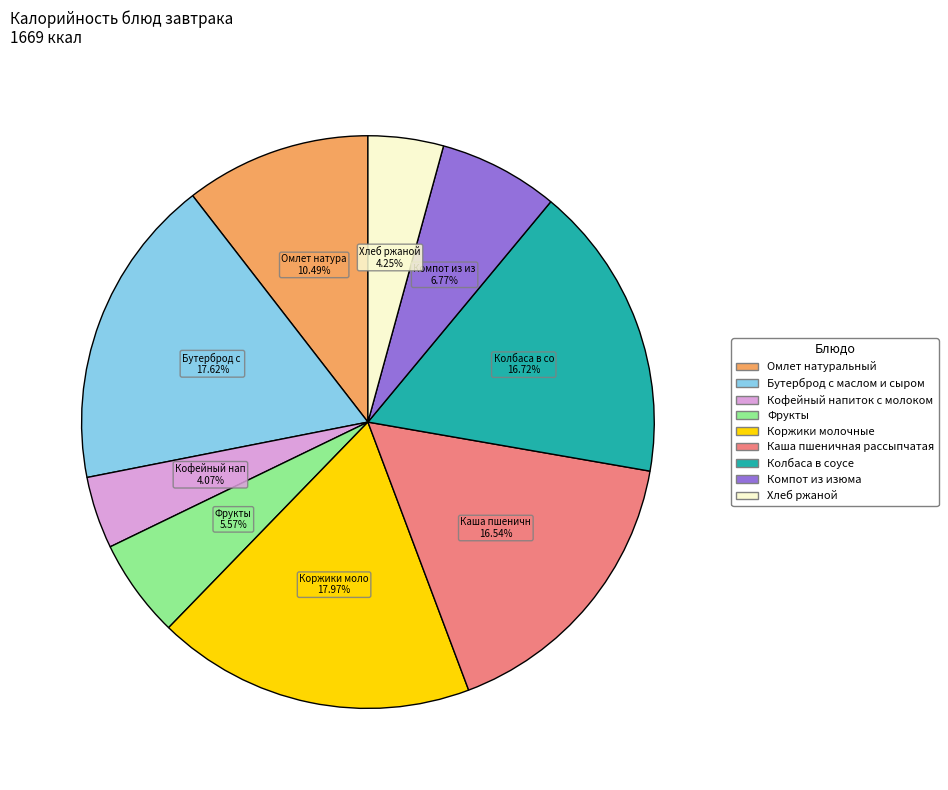

How many segments does this pie chart have?

9